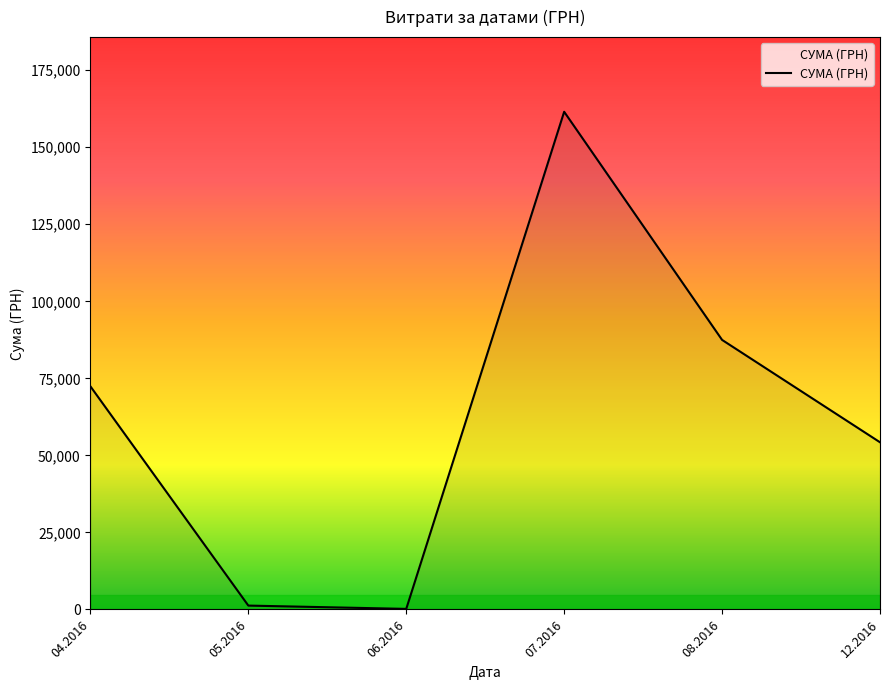

What is the change in value from 06.2016 to 12.2016?

+54072.0